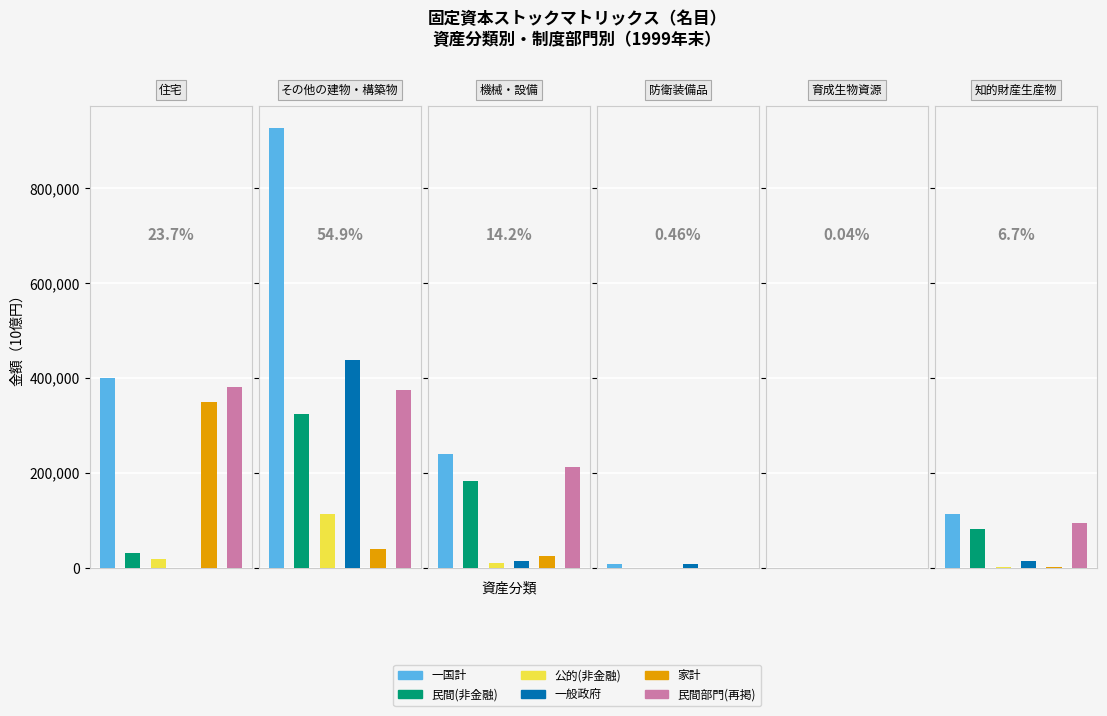

Reading left to right, transcribe all the data shown in this chart.

一国計: 0=400516.6	1=927616.9	2=239141.9	3=7791.1	4=663.5	5=112889.5
民間(非金融): 0=31924.6	1=325143.4	2=183761.9	3=0.0	4=140.3	5=81677.6
公的(非金融): 0=19685.8	1=113857.0	2=9939.8	3=0.0	4=0.0	5=2936.6
一般政府: 0=0.0	1=439000.6	2=15386.1	3=7791.1	4=0.0	5=14623.4
家計: 0=348906.2	1=39537.6	2=24549.4	3=0.0	4=523.2	5=2936.0
民間部門(再掲): 0=380830.8	1=374740.9	2=213714.0	3=0.0	4=663.5	5=95137.4